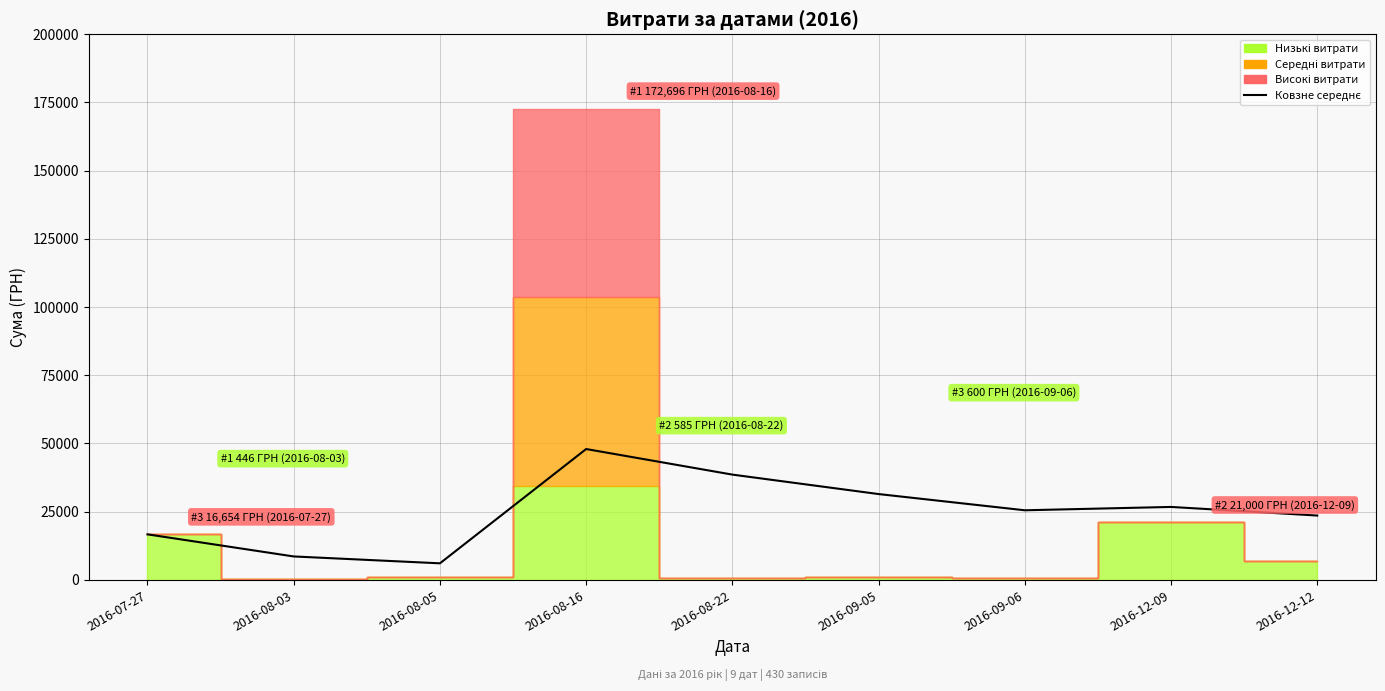

What is the change in value from 2016-08-16 to 2016-09-05?

-16503.1